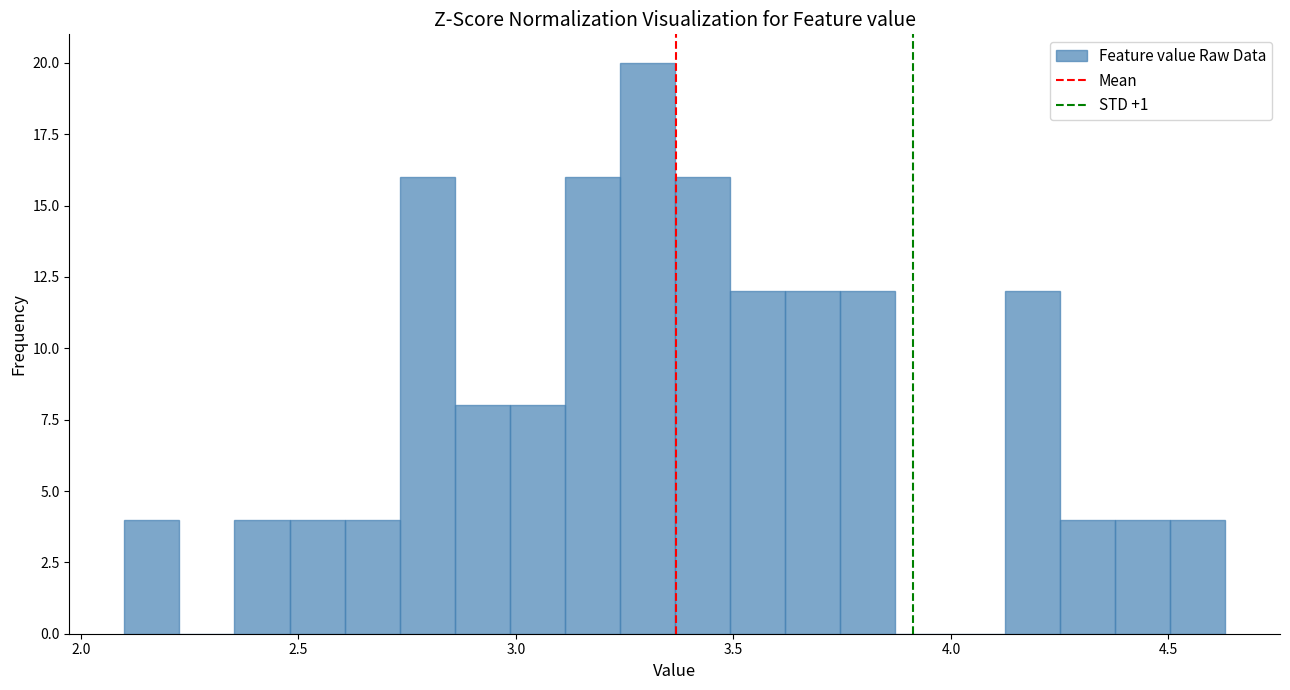

Around what value on the x-axis is the tallest bar? Give the approximate position of its centre, as read against the axis.

3.30